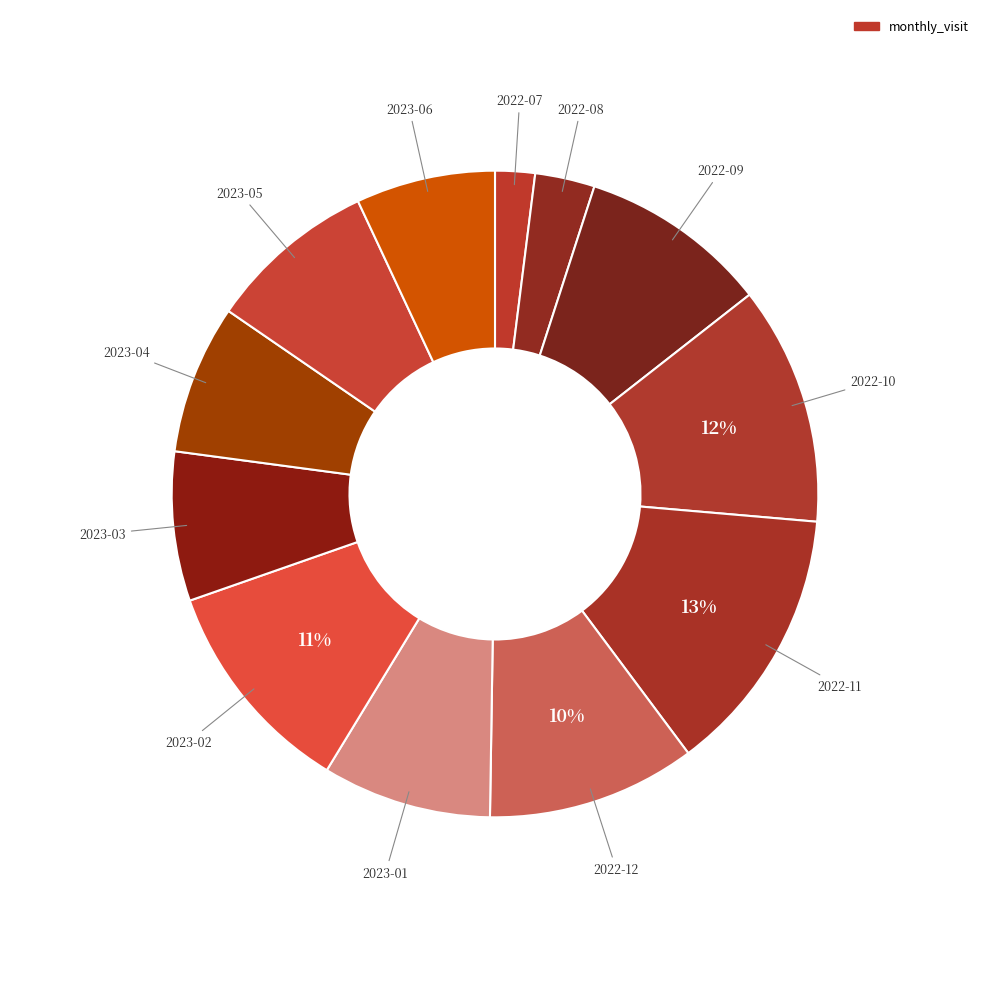

What is the largest slice in the pie chart?

2022-11